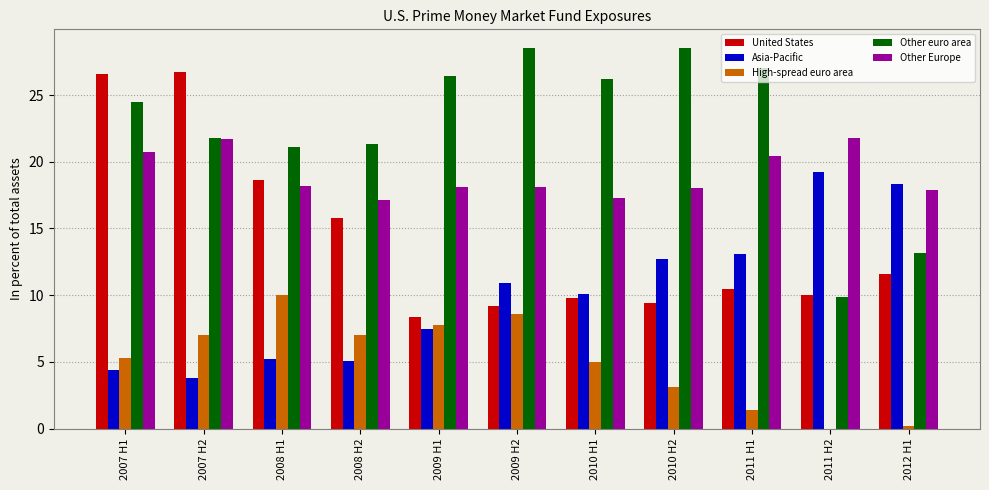

Is it true that Asia-Pacific equals 10.9 at 2009 H2?

True